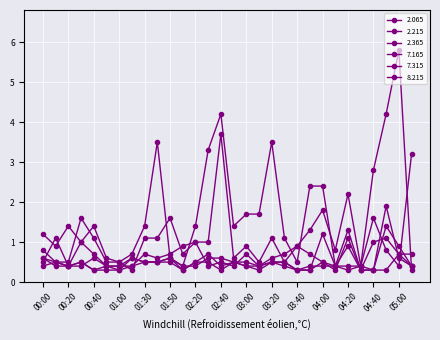

Where is the first local maximum for 2.065?

00:20